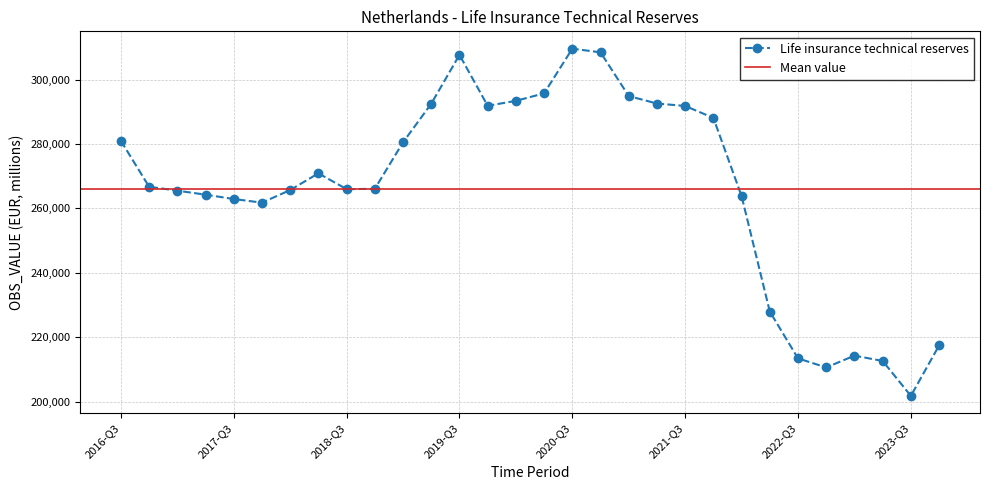

What is the value of the 20th point from the left?

292567